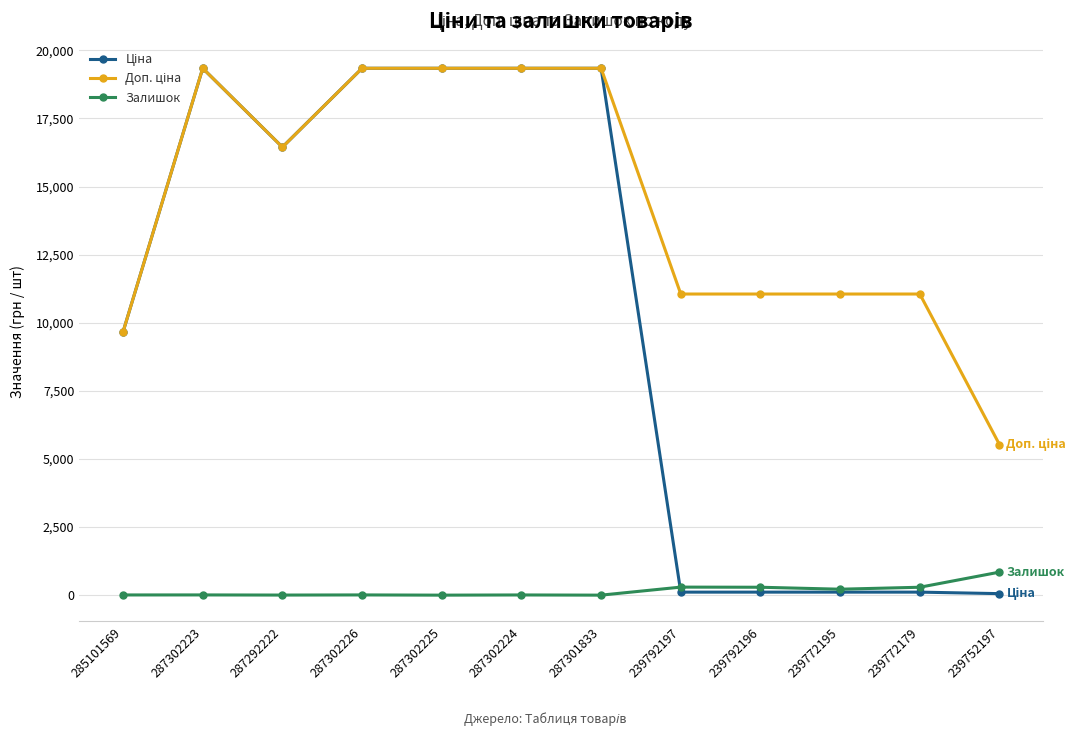

True or false: Залишок has more than 1 points higher than both neighbors.

True